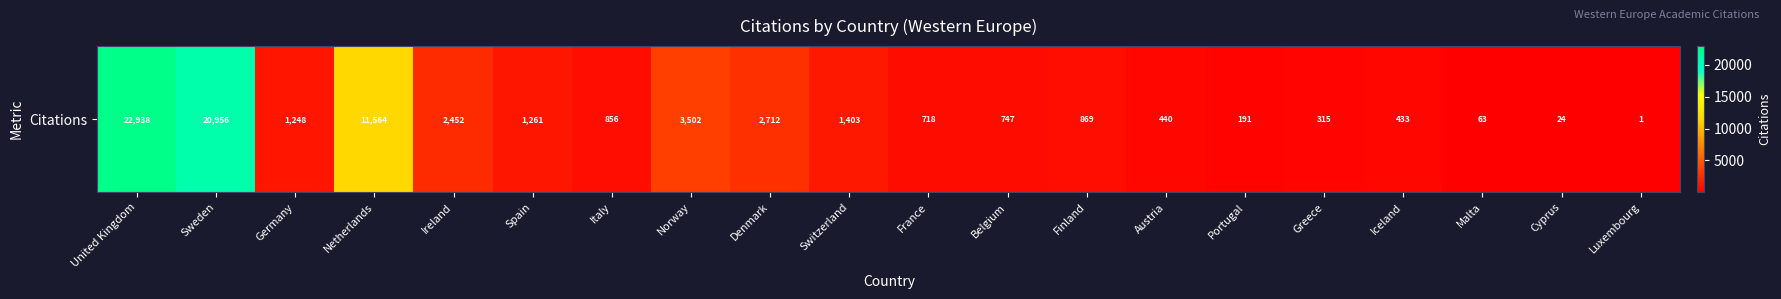

What is the difference between the values at Netherlands and Luxembourg?

11563